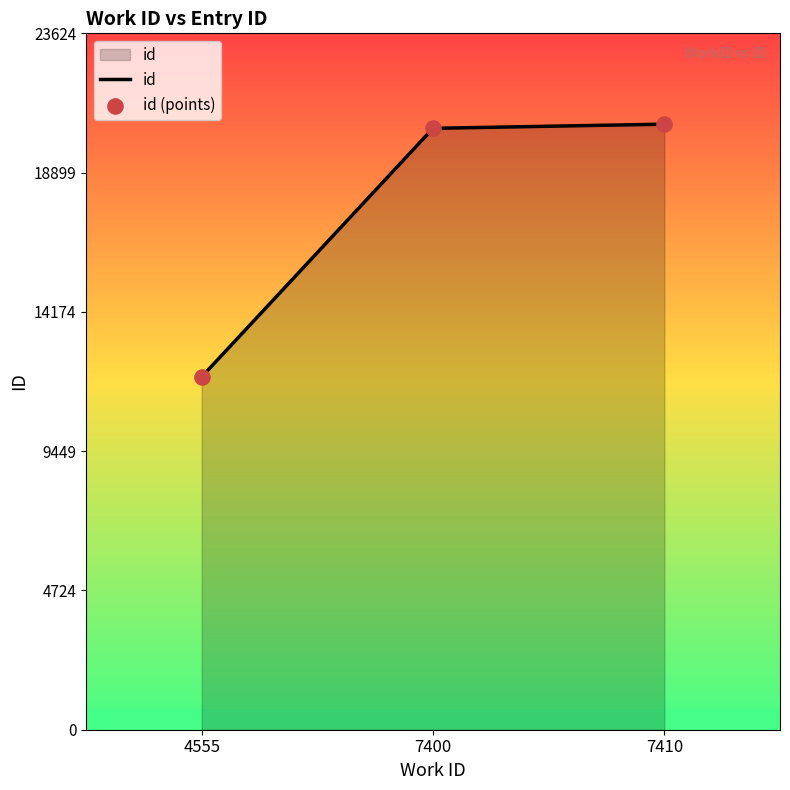

True or false: the data shows 20543 at 7410.

True